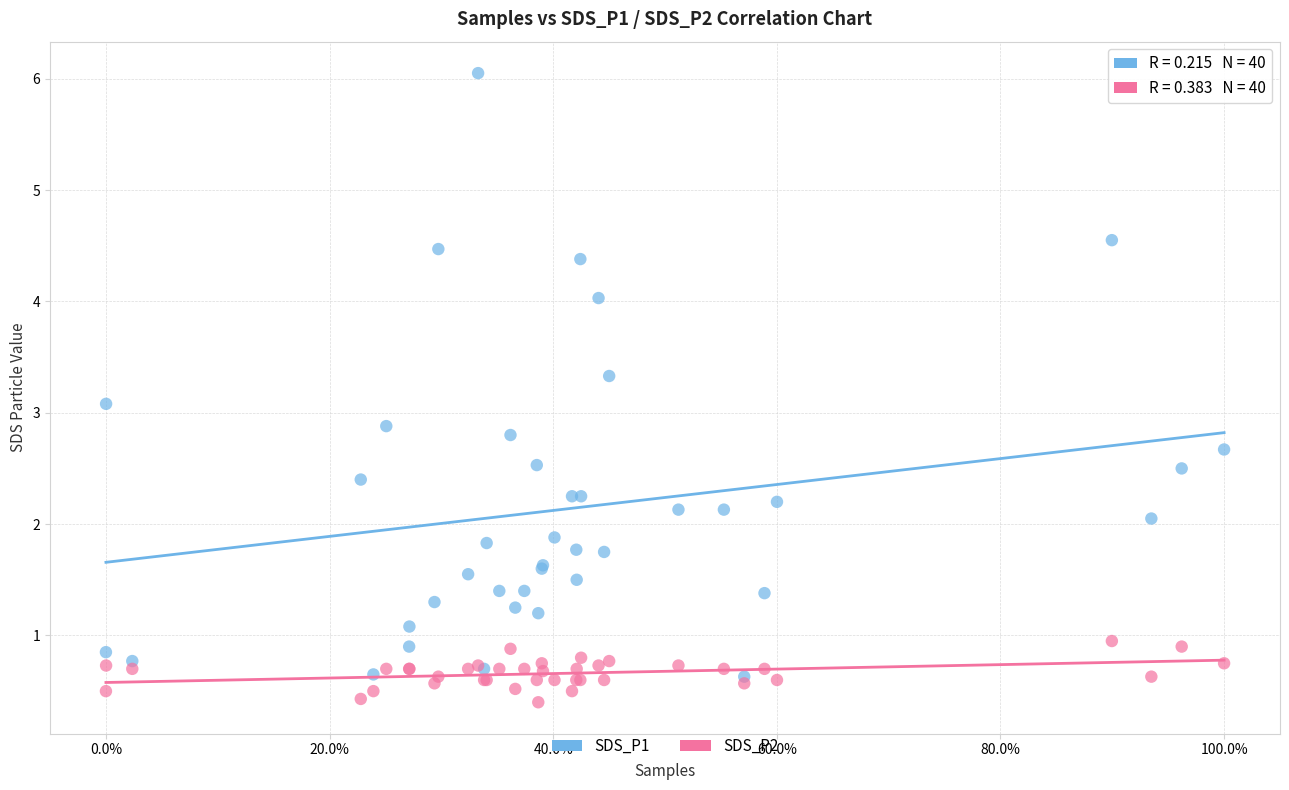

What are all the series names shown in the legend?

SDS_P1, SDS_P2